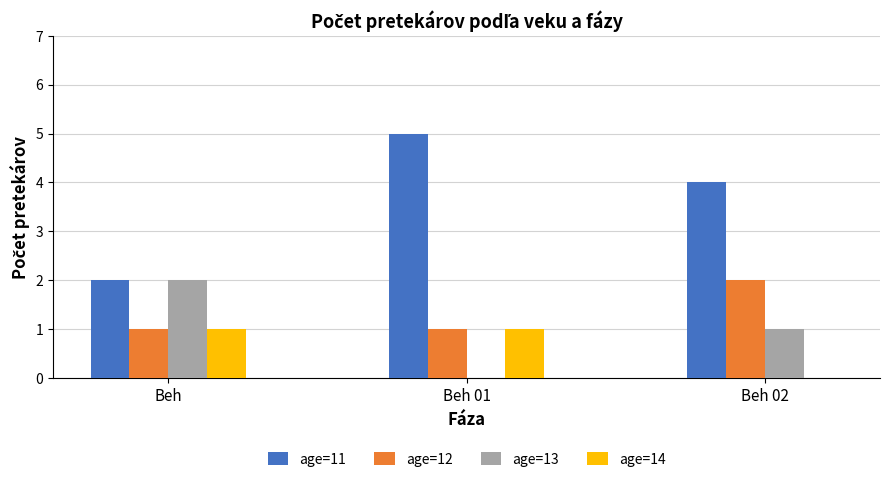

Read the age=13 value at Beh 02.

1